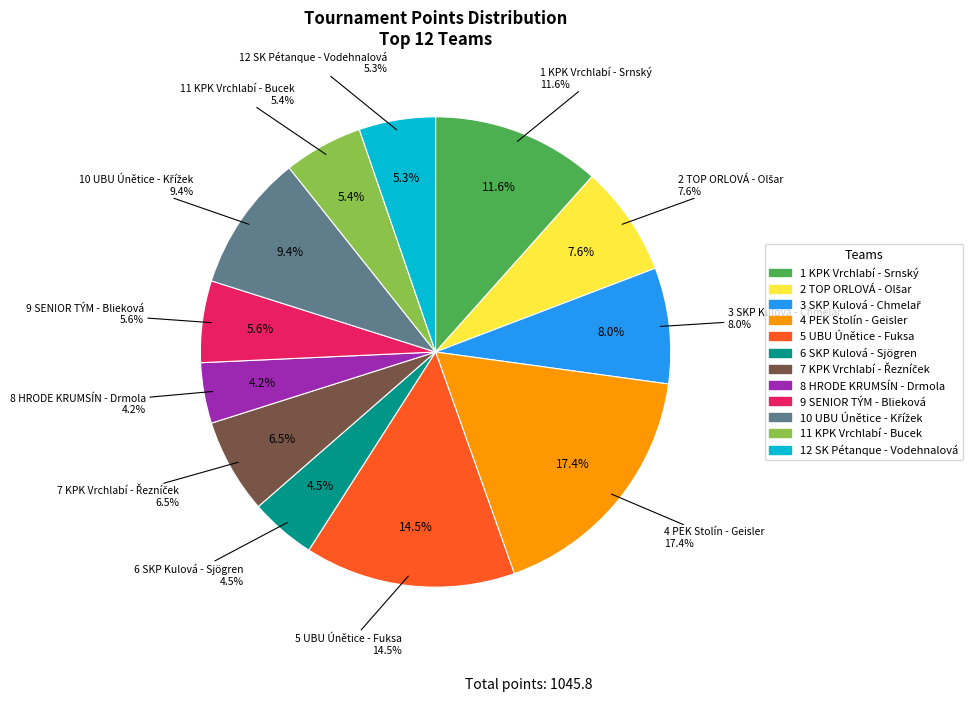

Rank the categories by value from highest to lowest.

4 PEK Stolín - Geisler Dan, 5 UBU Únětice - Fuksa Petr, 1 1. KPK Vrchlabí - Srnský Jakub, 10 UBU Únětice - Křížek Evžen, 3 SKP Kulová osma - Chmelař Ivo, 2 TOP - ORLOVÁ - Olšar Marek, 7 1. KPK Vrchlabí - Řezníček Jiří, 9 SENIOR TÝM Praha 1 - Blieková Alena, 11 1. KPK Vrchlabí - Bucek Zdeněk, 12 SK Pétanque Řepy - Vodehnalová Jindra, 6 SKP Kulová osma - Sjögren Magda, 8 HRODE KRUMSÍN - Drmola Miroslav